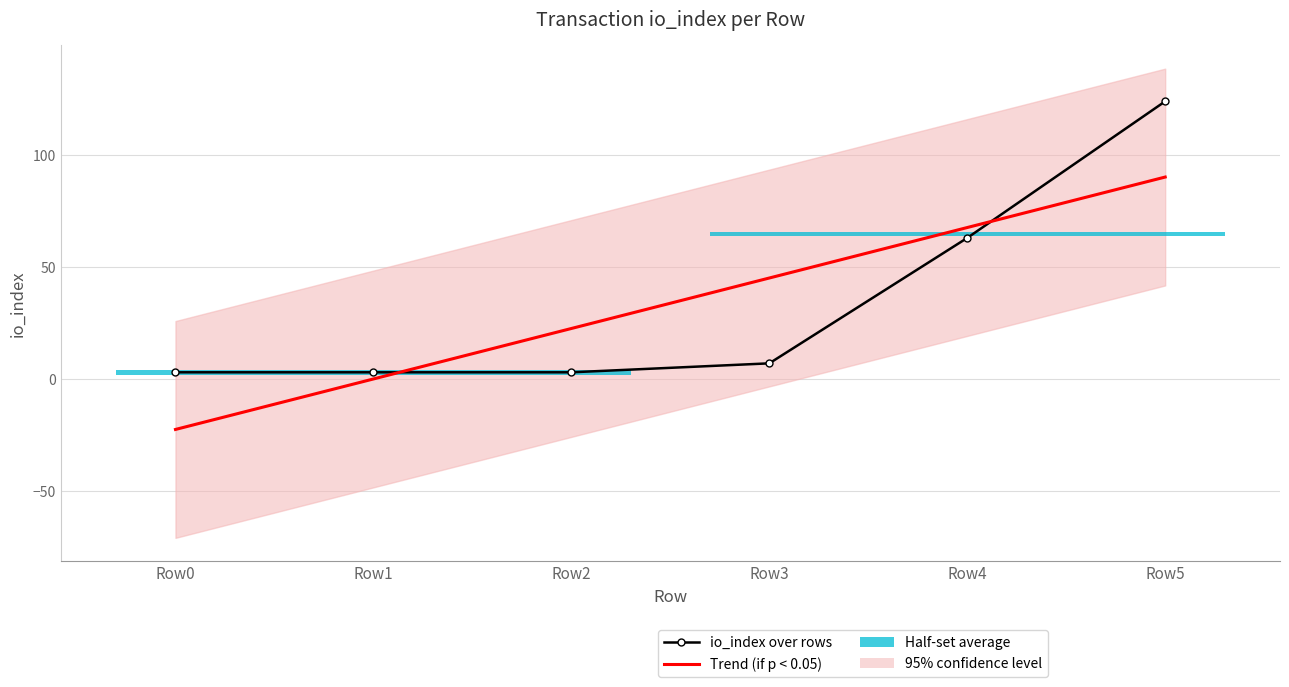

Reading right to left, extract all data points from this chart.

io_index over rows: Row5=124.0	Row4=63.0	Row3=7.0	Row2=3.0	Row1=3.0	Row0=3.0
Trend (if p < 0.05): Row5=90.2	Row4=67.6	Row3=45.1	Row2=22.6	Row1=0.0	Row0=-22.5